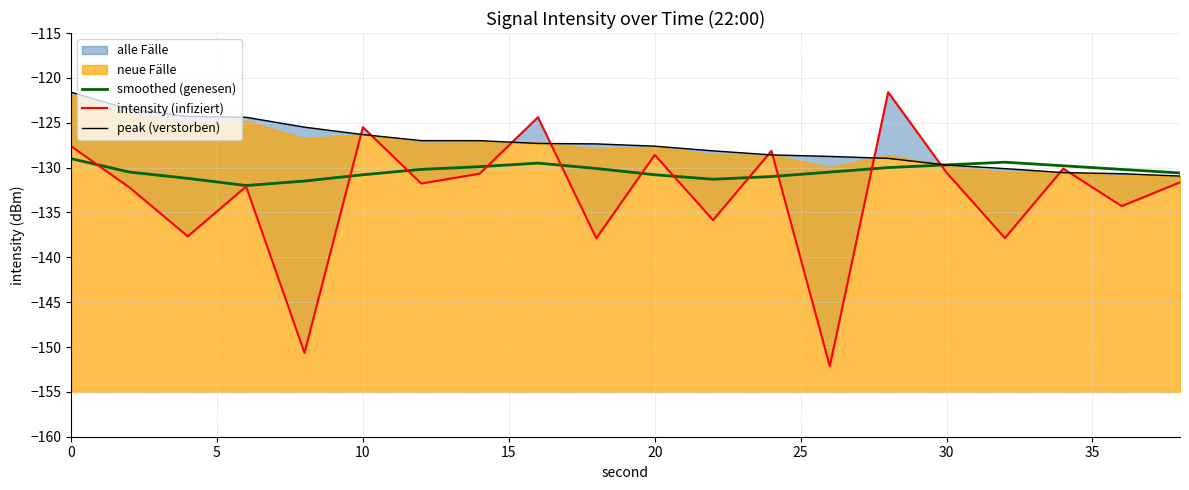

What is the value of the smoothed (genesen) point at the 10th from the left?

-130.1